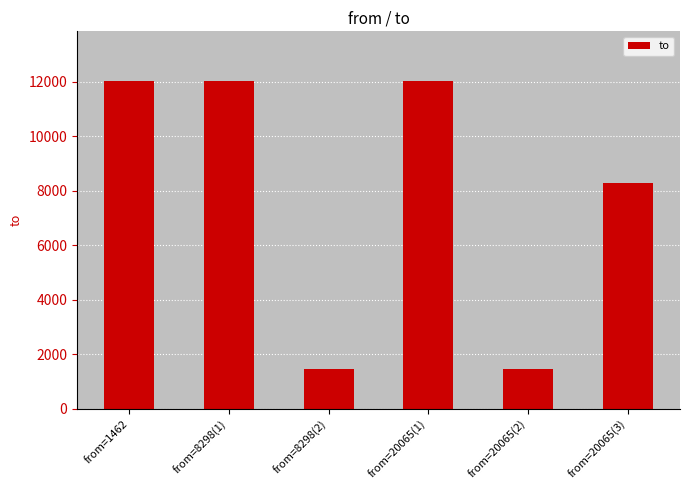

What is the approximate value at from=8298(1)?

12041